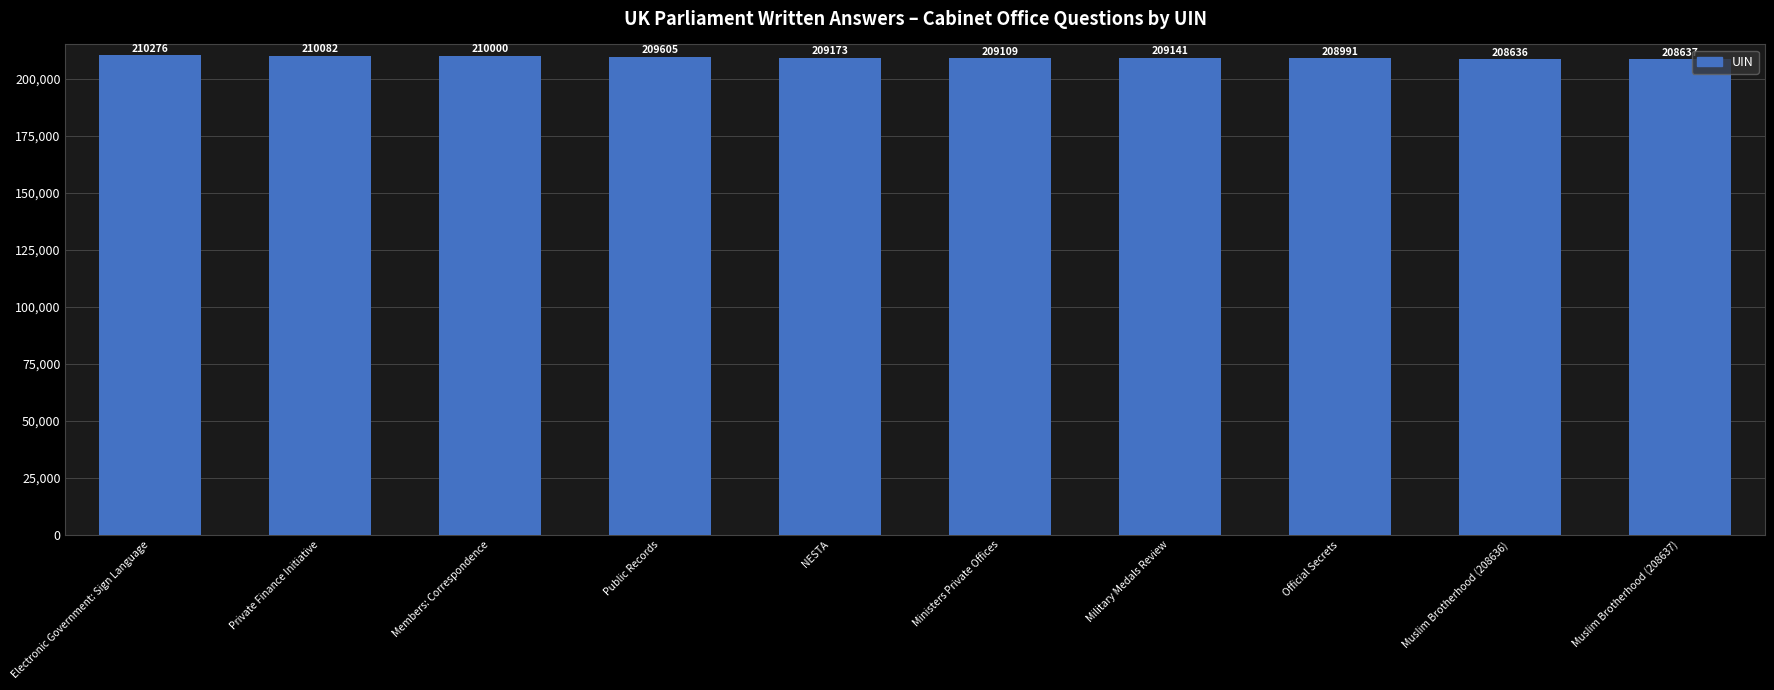

Which label corresponds to the largest value in the chart?

Electronic Government: Sign Language